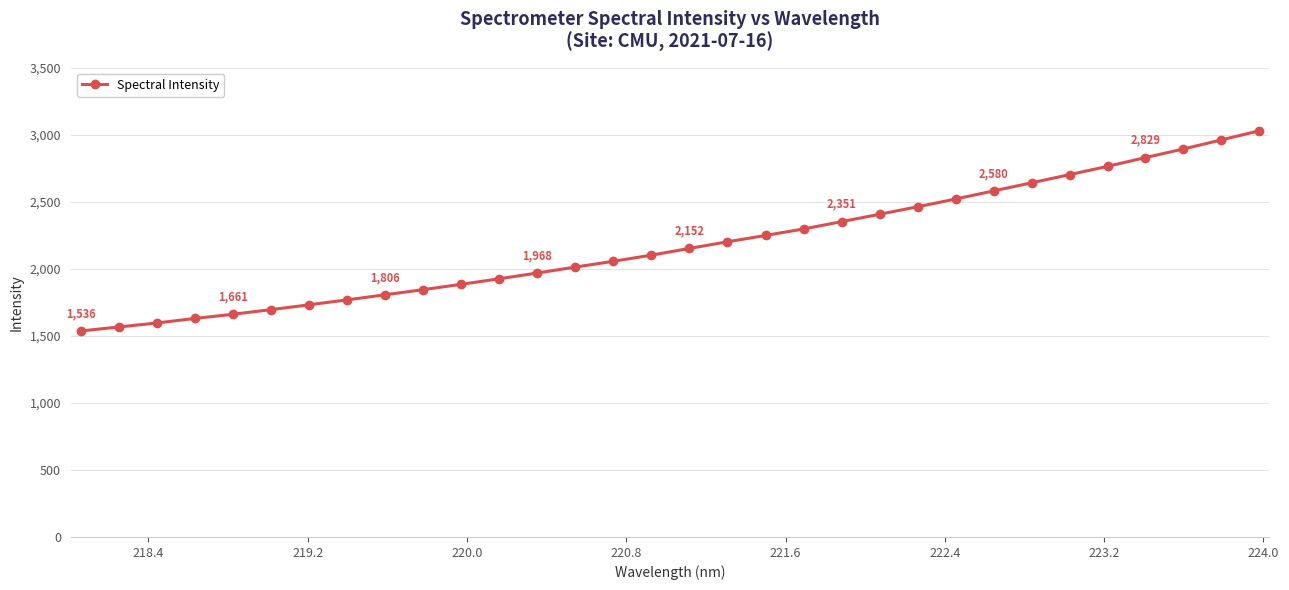

What is the greatest value displayed?

3029.0